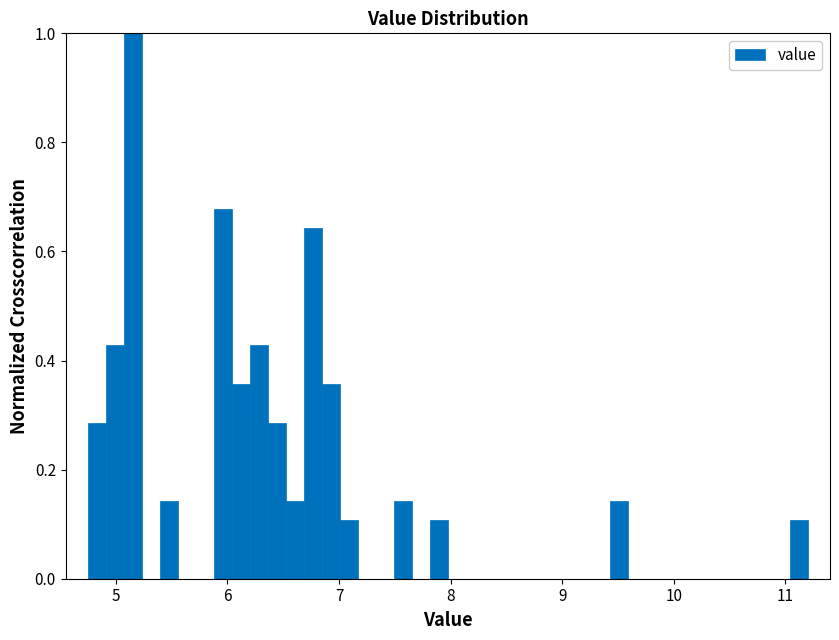

Read against the x-axis, roughly where is the centre of the tallest bar?

5.2